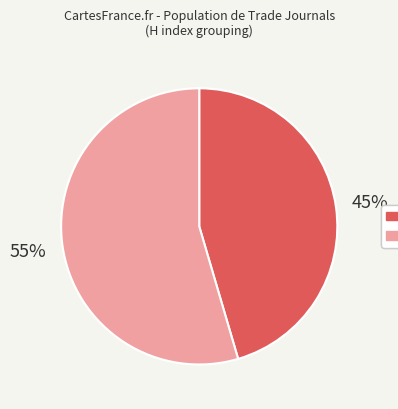

Rank the categories by value from highest to lowest.

H index = 12, H index ≤ 4